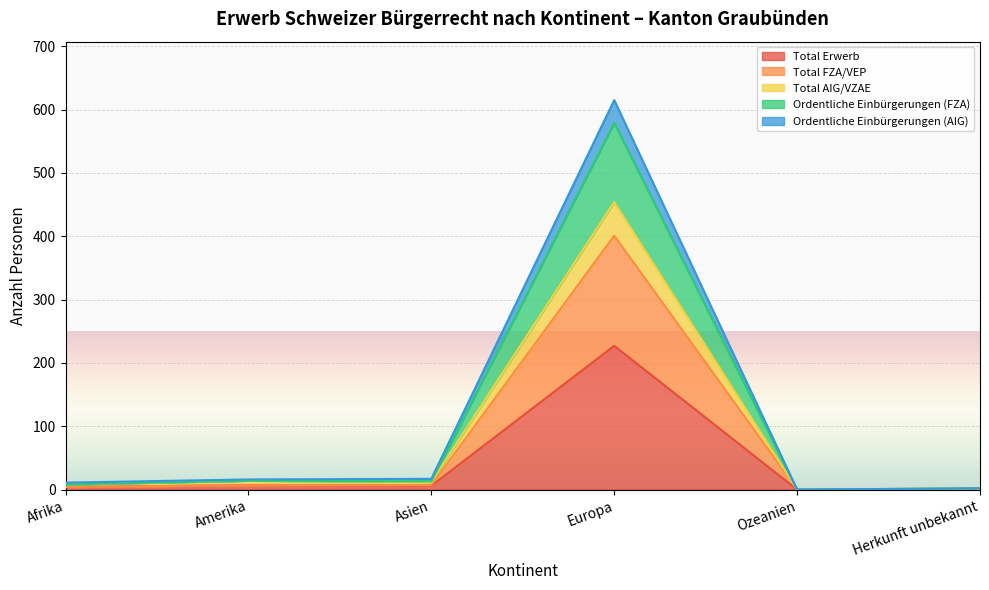

How many values in Total FZA/VEP are above zero?

5